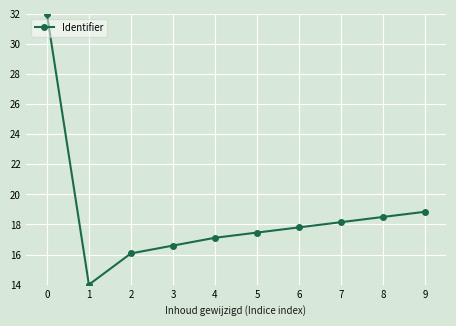

Reading left to right, extract all data points from this chart.

32.0	14.0	16.1	16.6	17.1	17.5	17.8	18.2	18.5	18.8